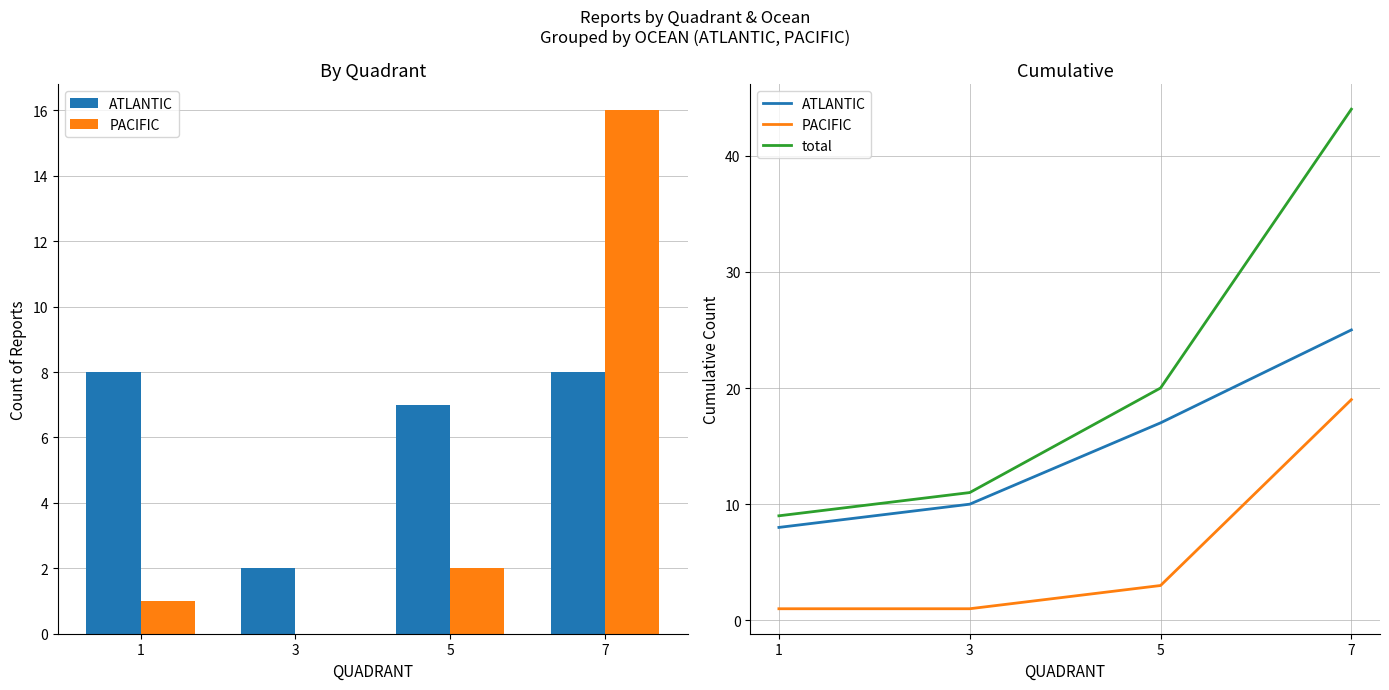

True or false: total has a value of 14 at 7.

False